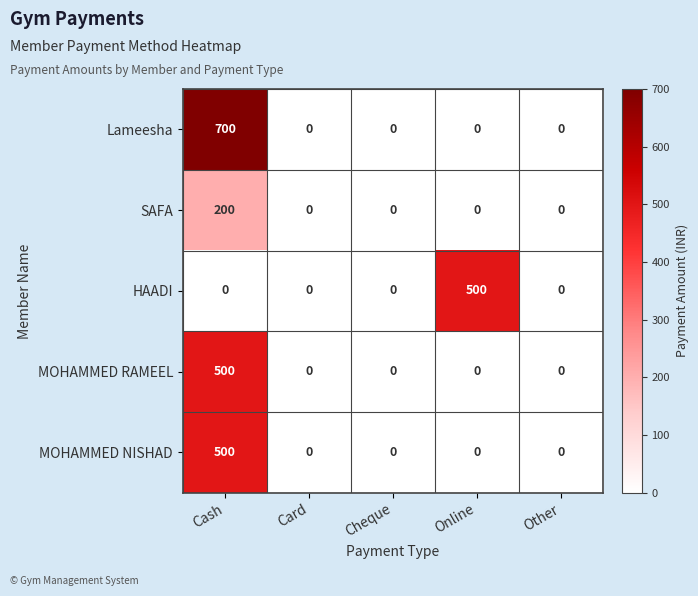

Which category has the highest value across all series?

Cash